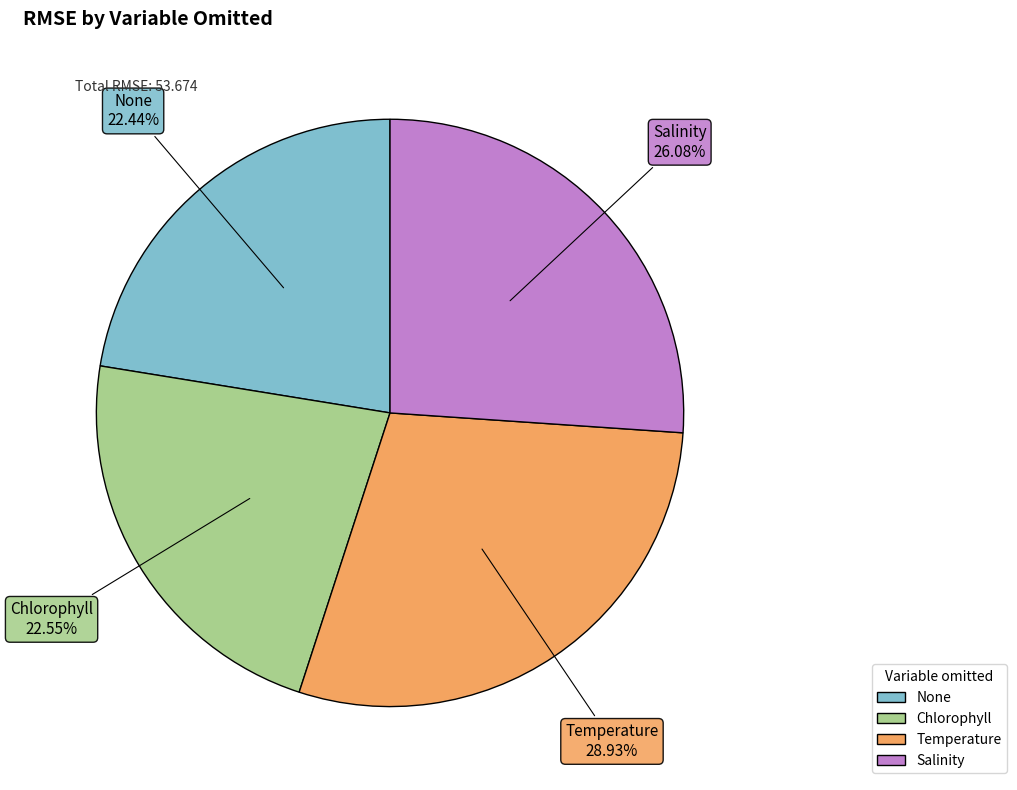

How many slices are in this pie chart?

4